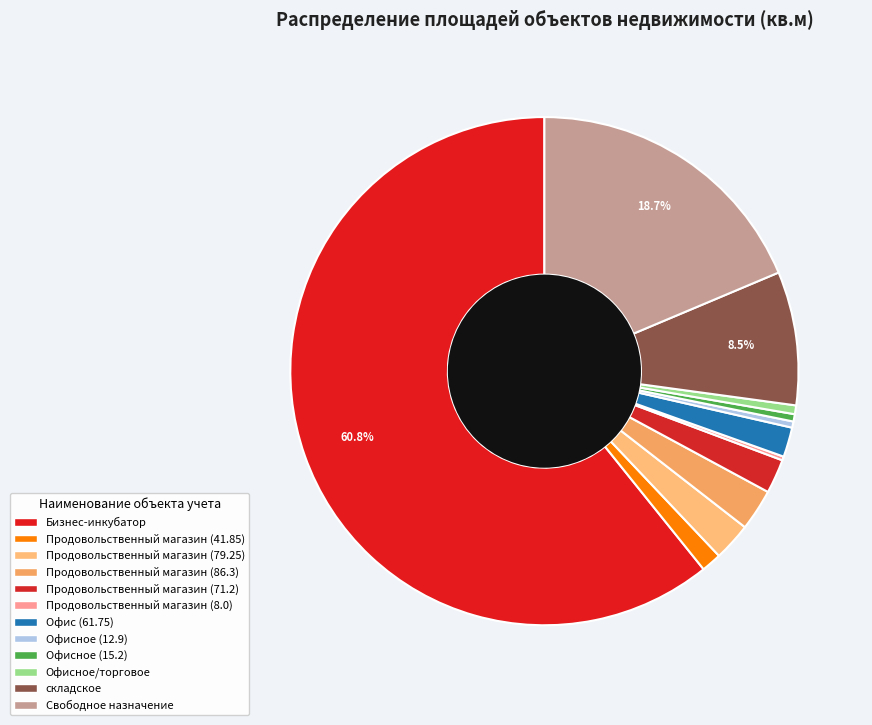

What is the smallest slice in the pie chart?

Продовольственный магазин (8.0)